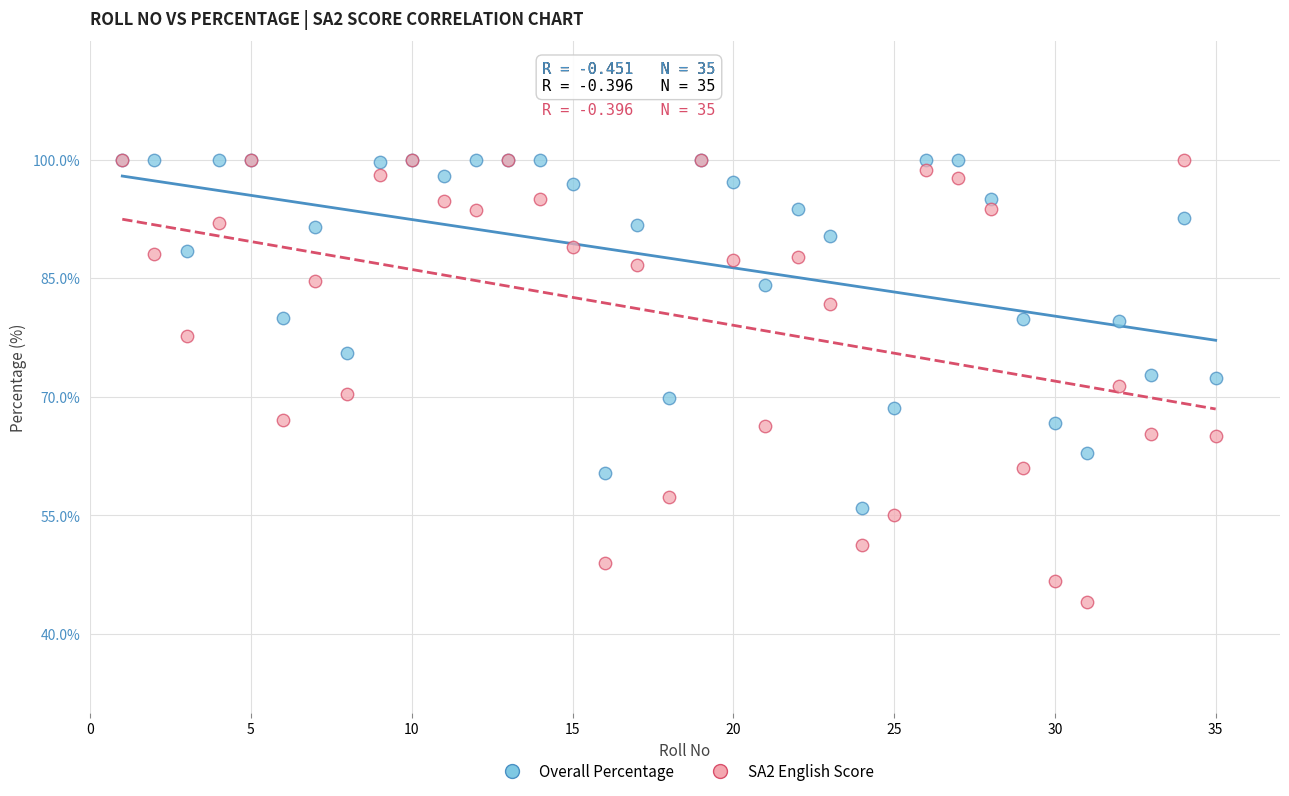

What are all the series names shown in the legend?

Overall Percentage, SA2 English Score